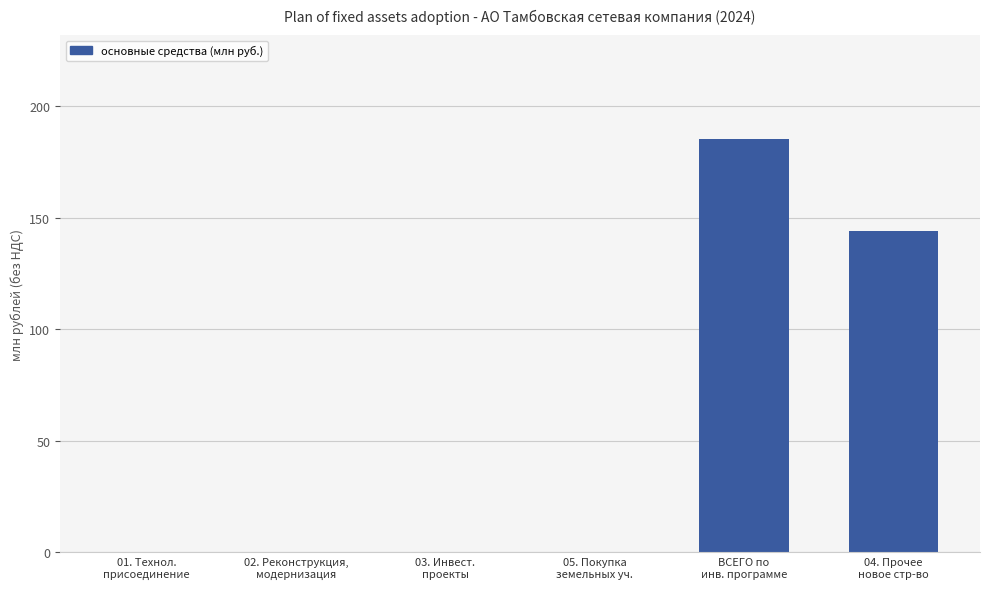

Reading right to left, list all the values displayed in this chart.

04. Прочее
новое стр-во=144.0	ВСЕГО по
инв. программе=185.6	05. Покупка
земельных уч.=0.0	03. Инвест.
проекты=0.0	02. Реконструкция,
модернизация=0.0	01. Технол.
присоединение=0.0